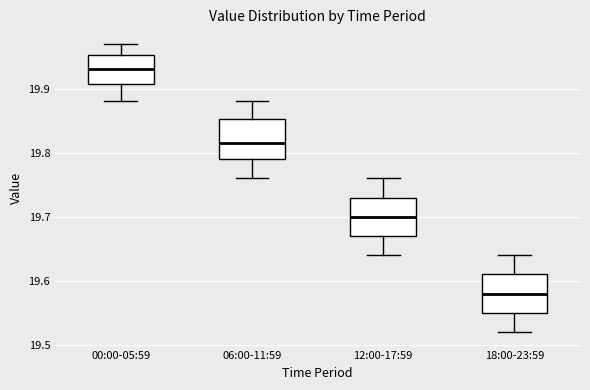

Where is the lower edge of the box for 00:00-05:59 on the y-axis? The values are not printed on the chart, so give them approximately, as read against the axis.

19.91